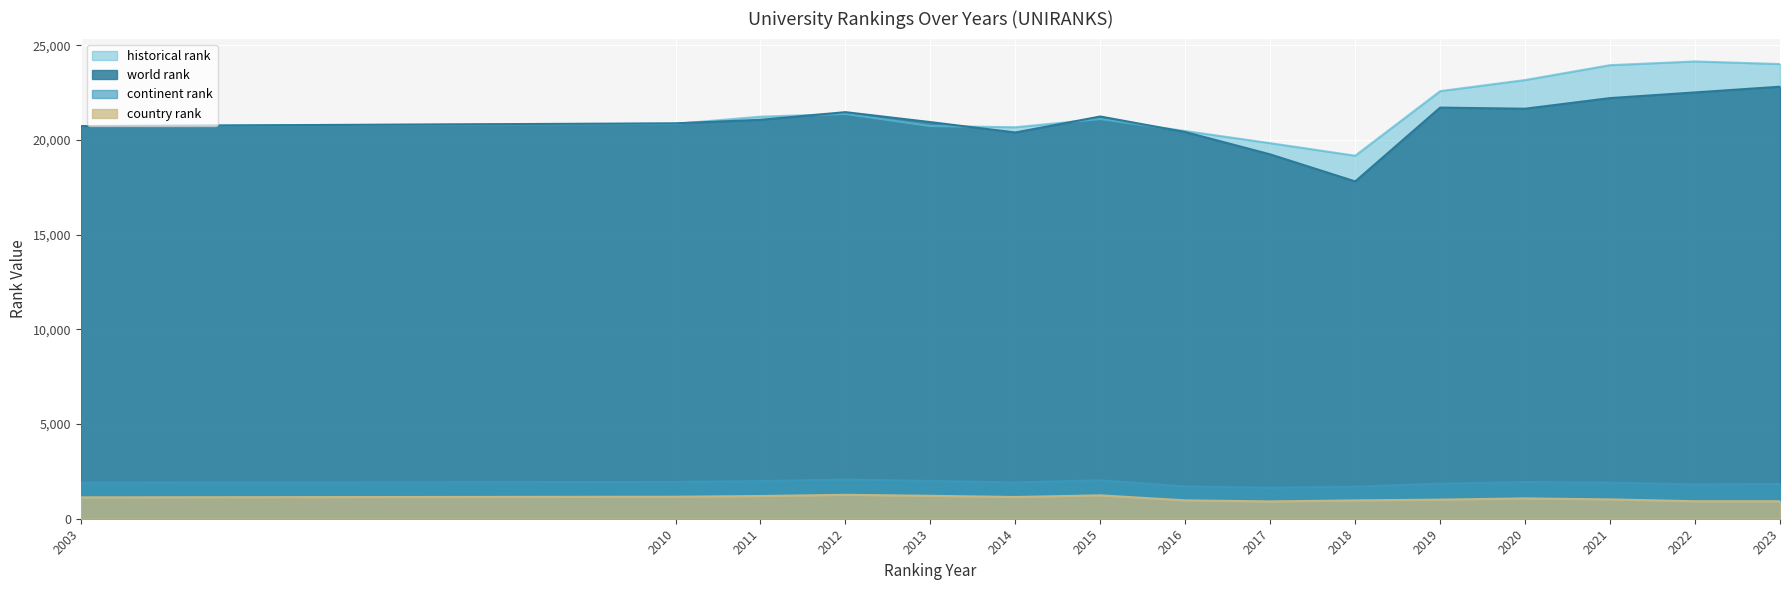

List the labels in order of continent rank value, largest first.

2012, 2015, 2013, 2011, 2010, 2020, 2014, 2021, 2003, 2019, 2023, 2022, 2016, 2018, 2017